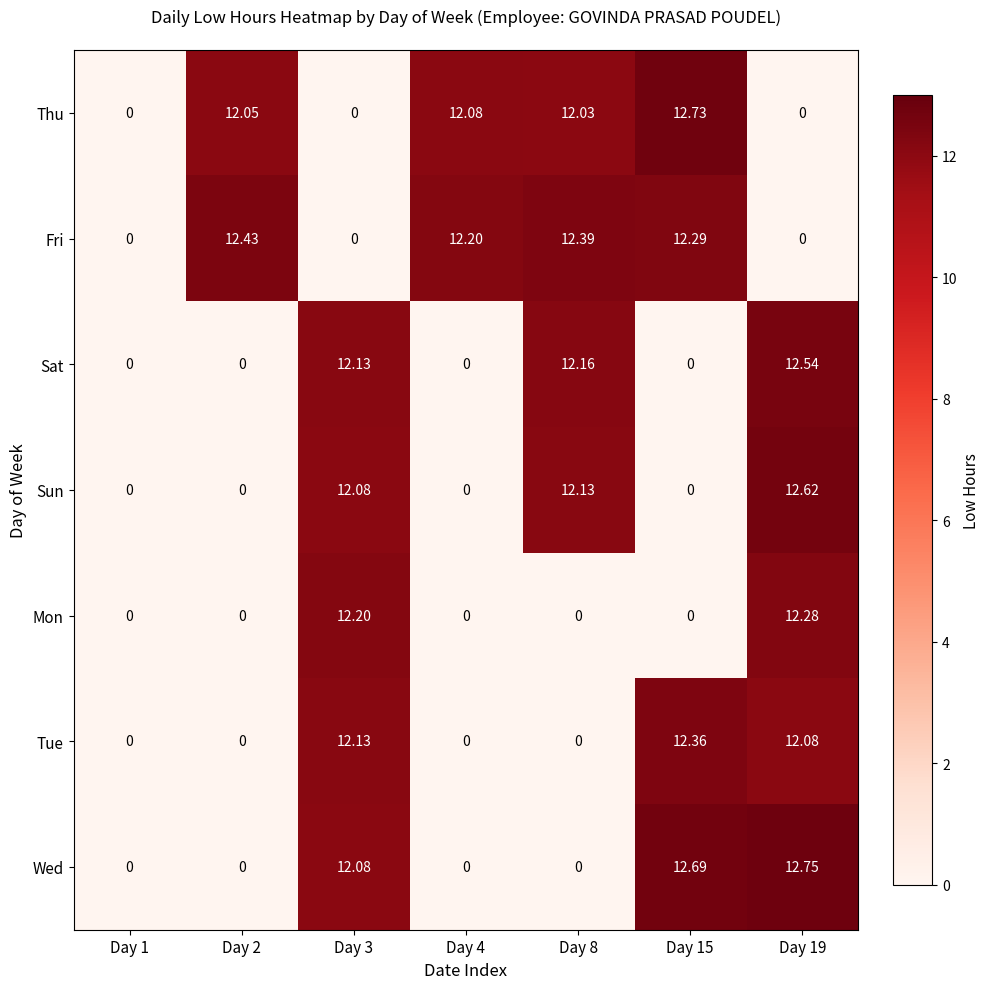

List the series in order of their peak value, lowest first.

Mon, Tue, Fri, Sat, Sun, Thu, Wed